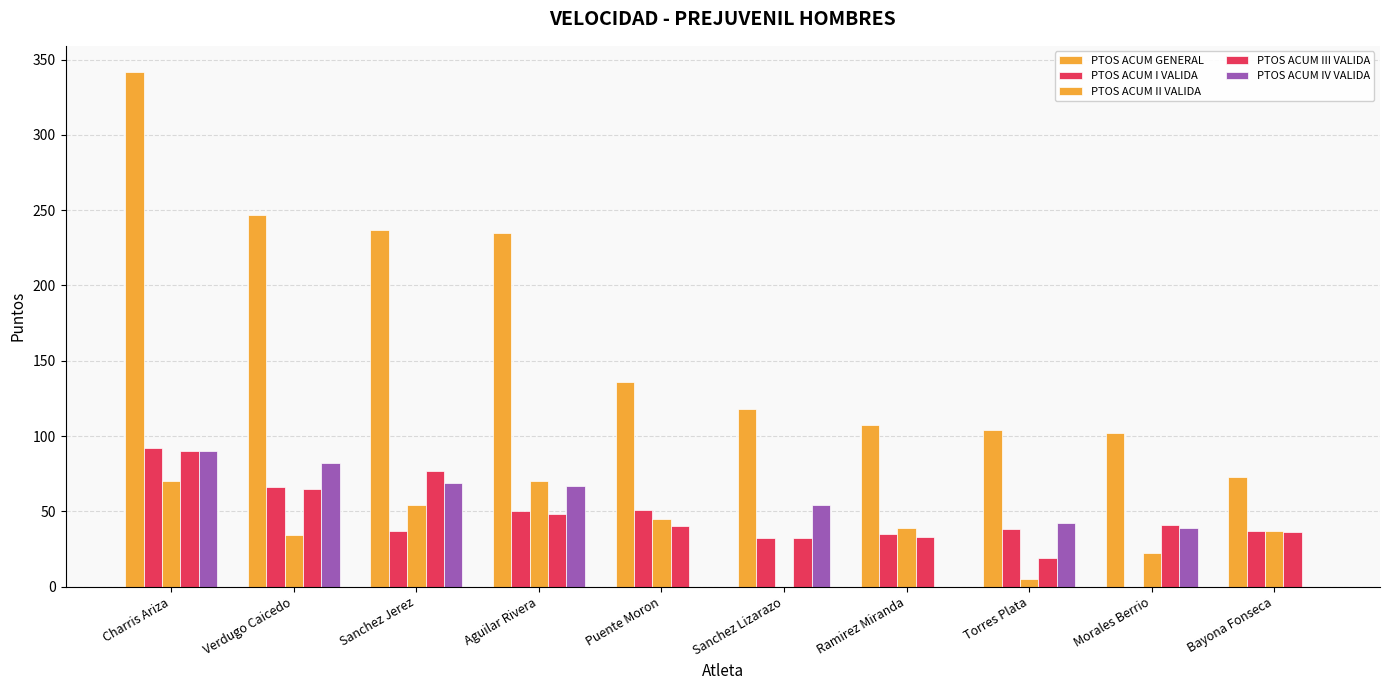

At which label does PTOS ACUM GENERAL reach its minimum?

Bayona Fonseca